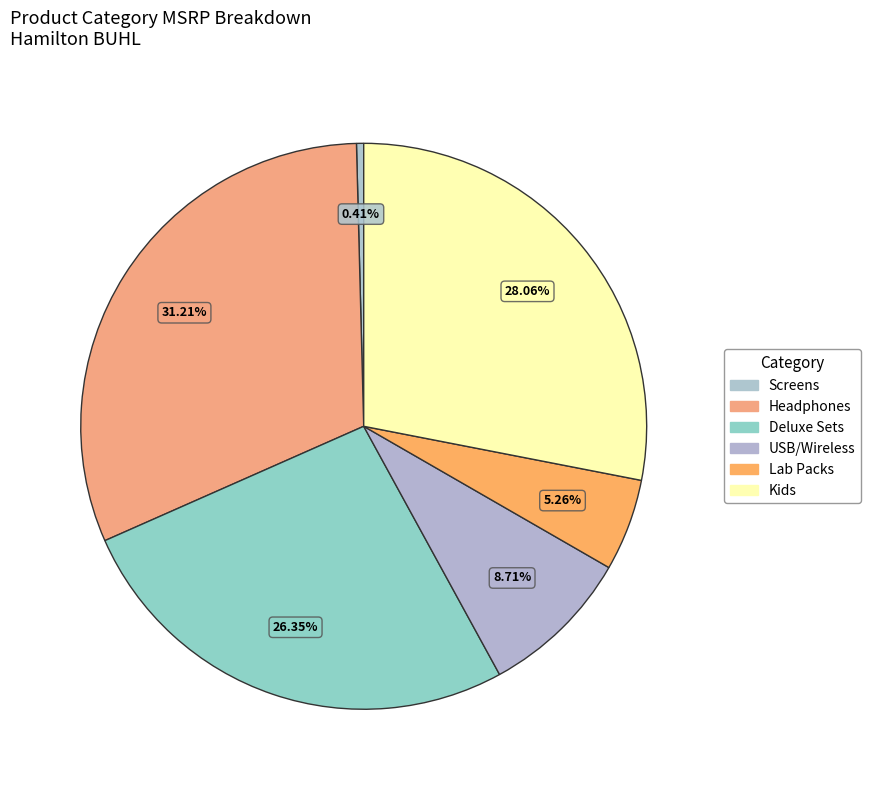

Which category has the biggest portion of the pie?

Headphones